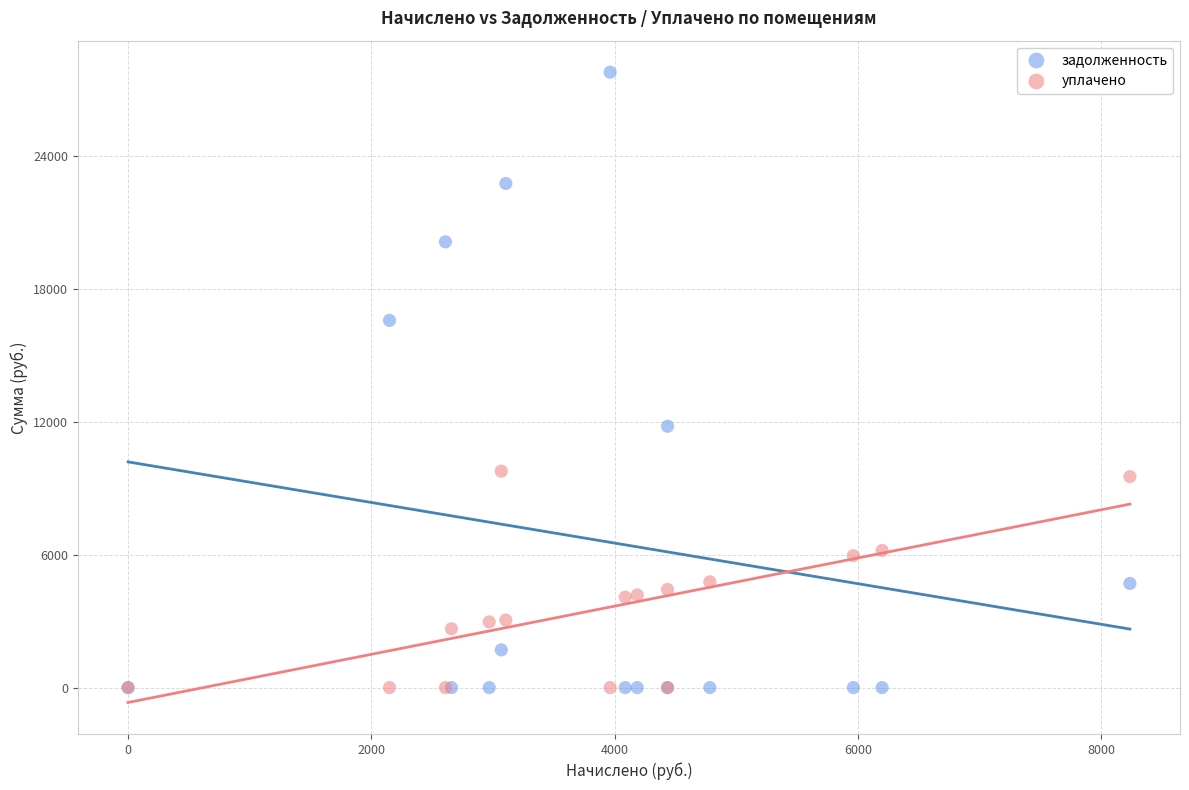

In the задолженность series, what Y value is closest to 13904?

11809.6